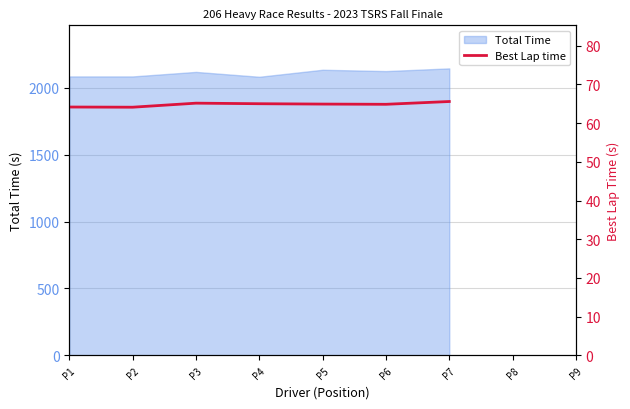

How many positive values are there?

7